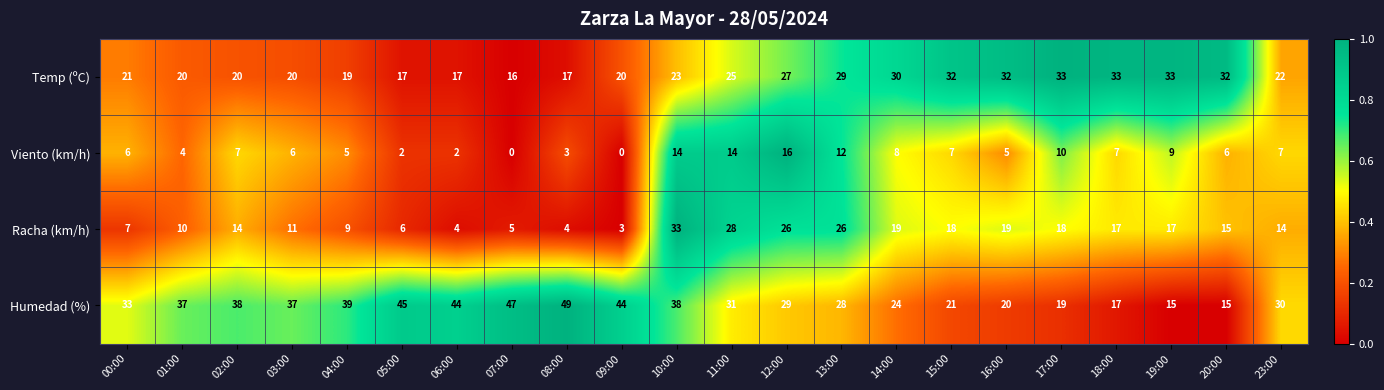

What is the spread (max minus min) of values at 03:00?

31